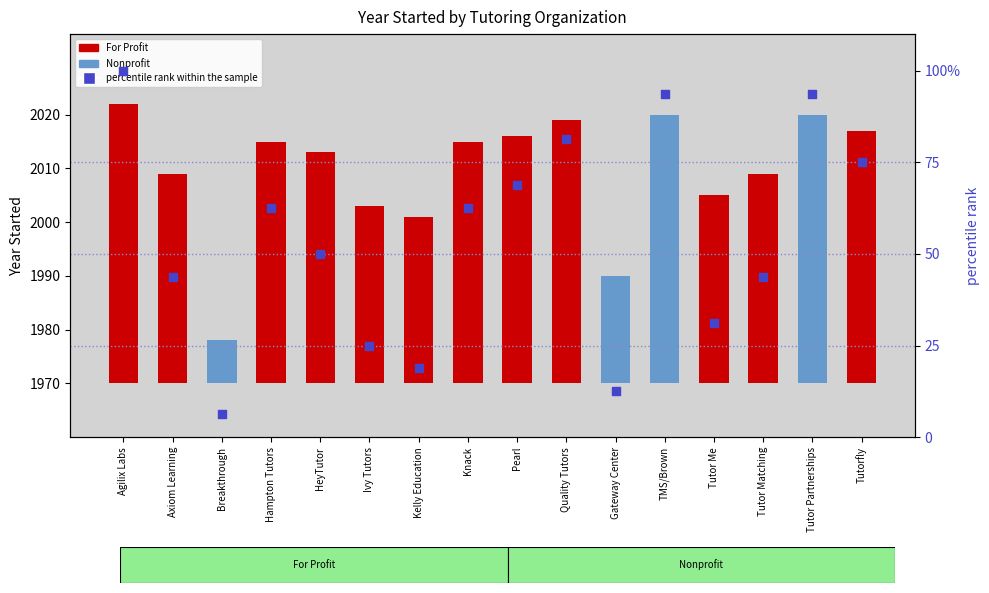

What is the ratio of the value at Ivy Tutors to the value at Tutor Matching?

0.6